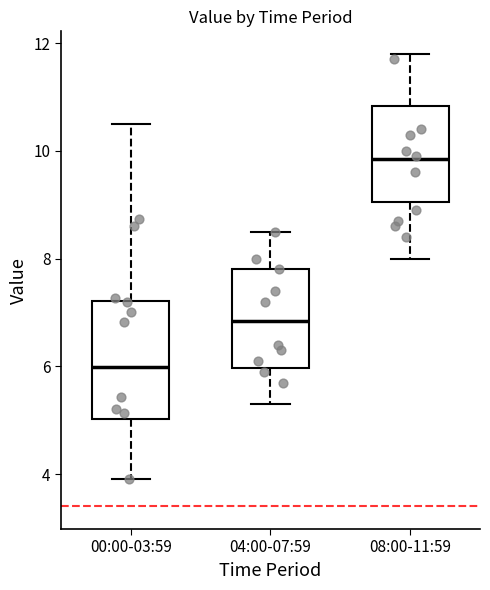

Reading left to right, transcribe this box plot: for each box, give where its median line is, the range the box spans, and where its two whiskers end, as read against the y-axis. The values are not printed on the chart, so give them approximately, as read against the axis.

00:00-03:59: median 6.0, box 5.0 to 7.2, whiskers 4.0 to 10.6
04:00-07:59: median 6.8, box 6.0 to 7.8, whiskers 5.4 to 8.6
08:00-11:59: median 9.8, box 9.0 to 10.8, whiskers 8.0 to 11.8